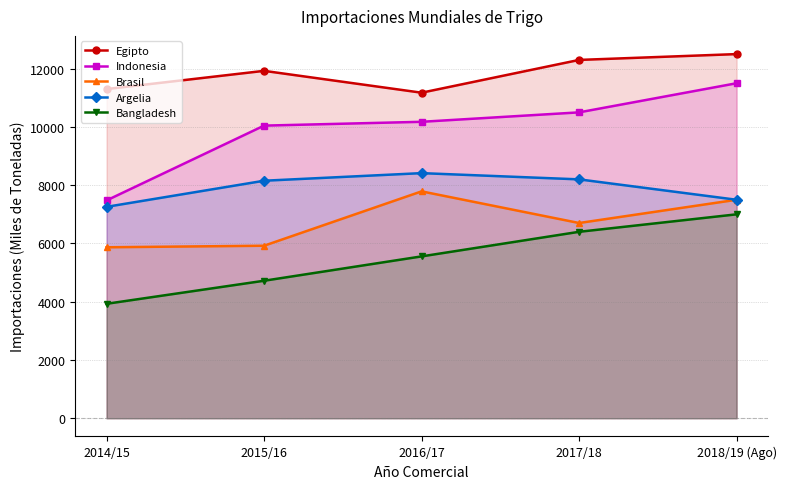

Which series has the largest range (max minus min)?

Indonesia